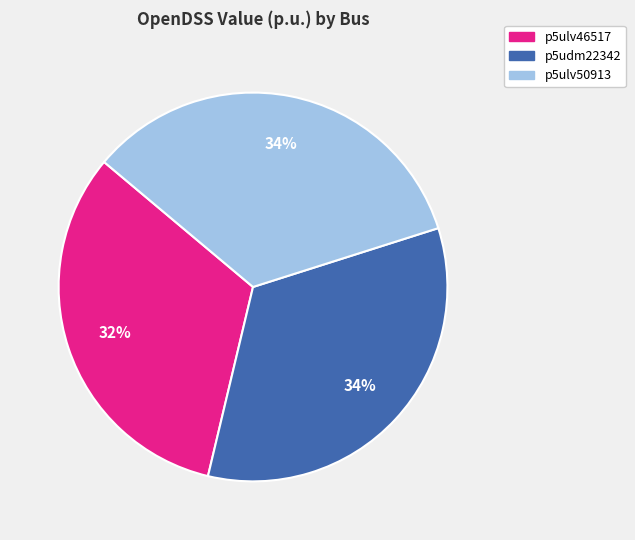

Between p5ulv46517 and p5ulv50913, which is larger?

p5ulv50913